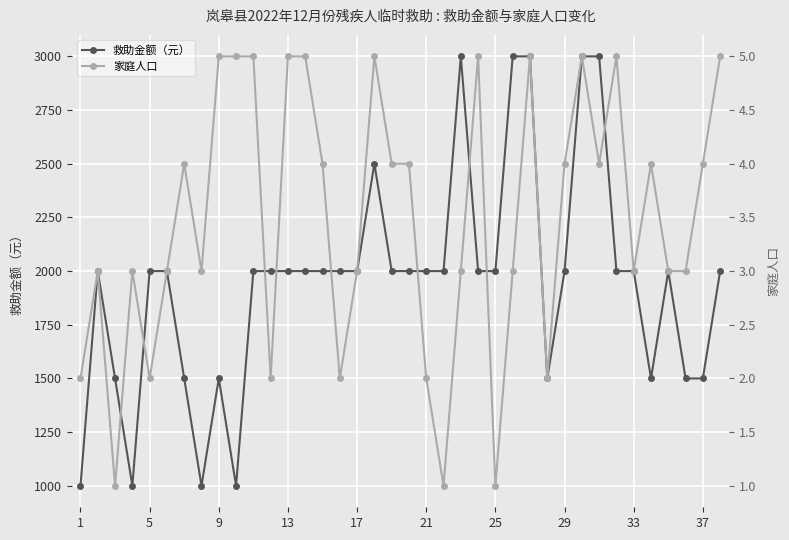

True or false: 家庭人口 and 救助金额（元） intersect in this chart.

False